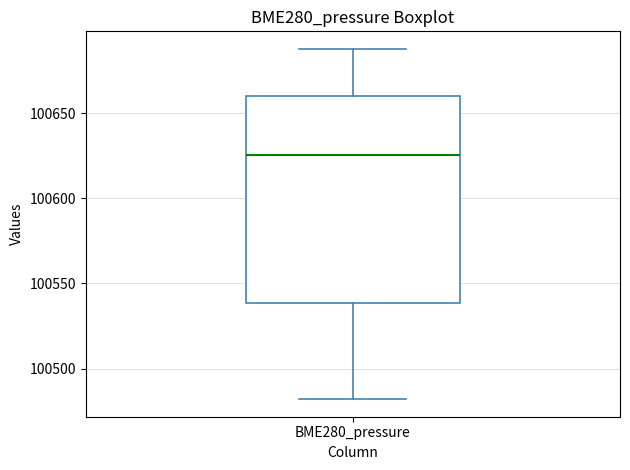

Transcribe this box plot: give where the median line is, the range the box spans, and where the two whiskers end, as read against the y-axis. The values are not printed on the chart, so give them approximately, as read against the axis.

median 100625, box 100540 to 100660, whiskers 100480 to 100690